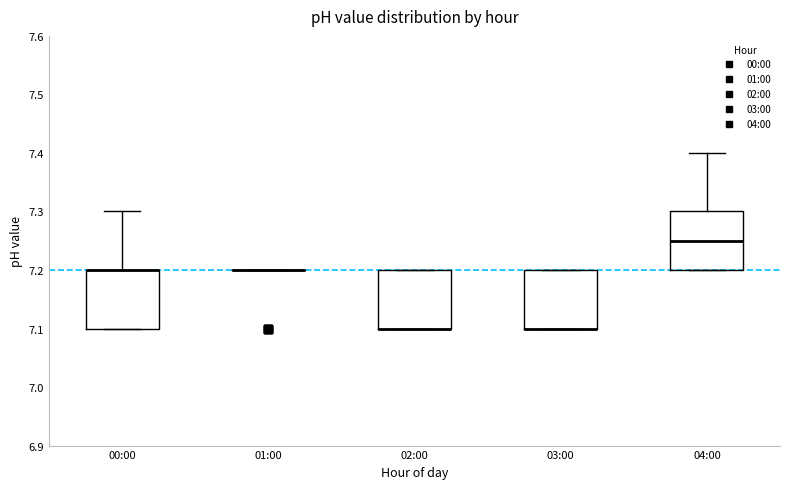

Reading left to right, transcribe this box plot: for each box, give where its median line is, the range the box spans, and where its two whiskers end, as read against the y-axis. The values are not printed on the chart, so give them approximately, as read against the axis.

00:00: median 7.20 (drawn on the box's upper edge), box 7.10 to 7.20, whiskers 7.10 to 7.30
01:00: box collapsed to a line at 7.20, whiskers 7.20 to 7.20
02:00: median 7.10 (drawn on the box's lower edge), box 7.10 to 7.20, whiskers 7.10 to 7.20
03:00: median 7.10 (drawn on the box's lower edge), box 7.10 to 7.20, whiskers 7.10 to 7.20
04:00: median 7.25, box 7.20 to 7.30, whiskers 7.20 to 7.40